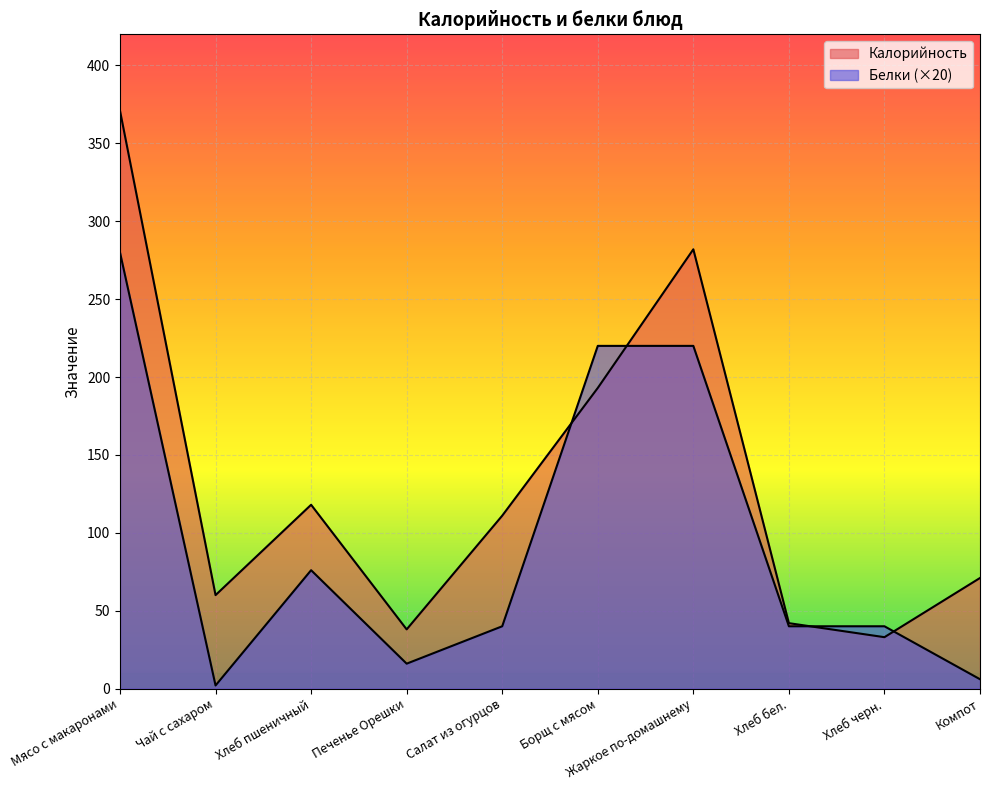

At which label is Калорийность closest to 202?

Борщ с мясом